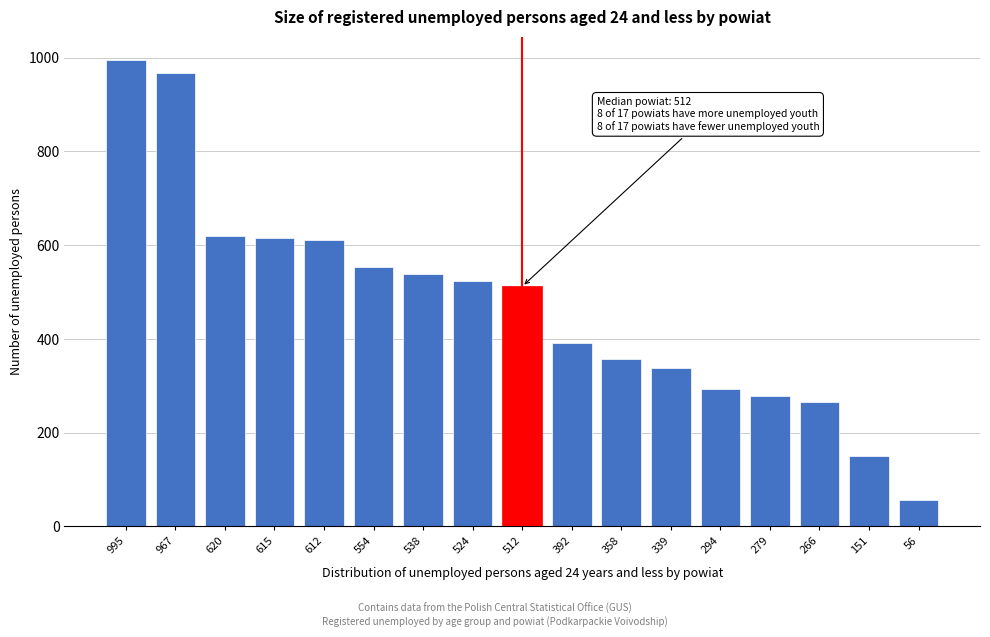

At which category does the chart reach its peak across all series?

995